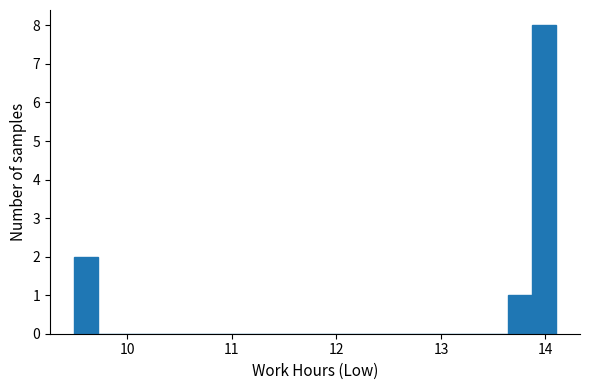

Read against the x-axis, roughly where is the centre of the tallest bar?

14.0